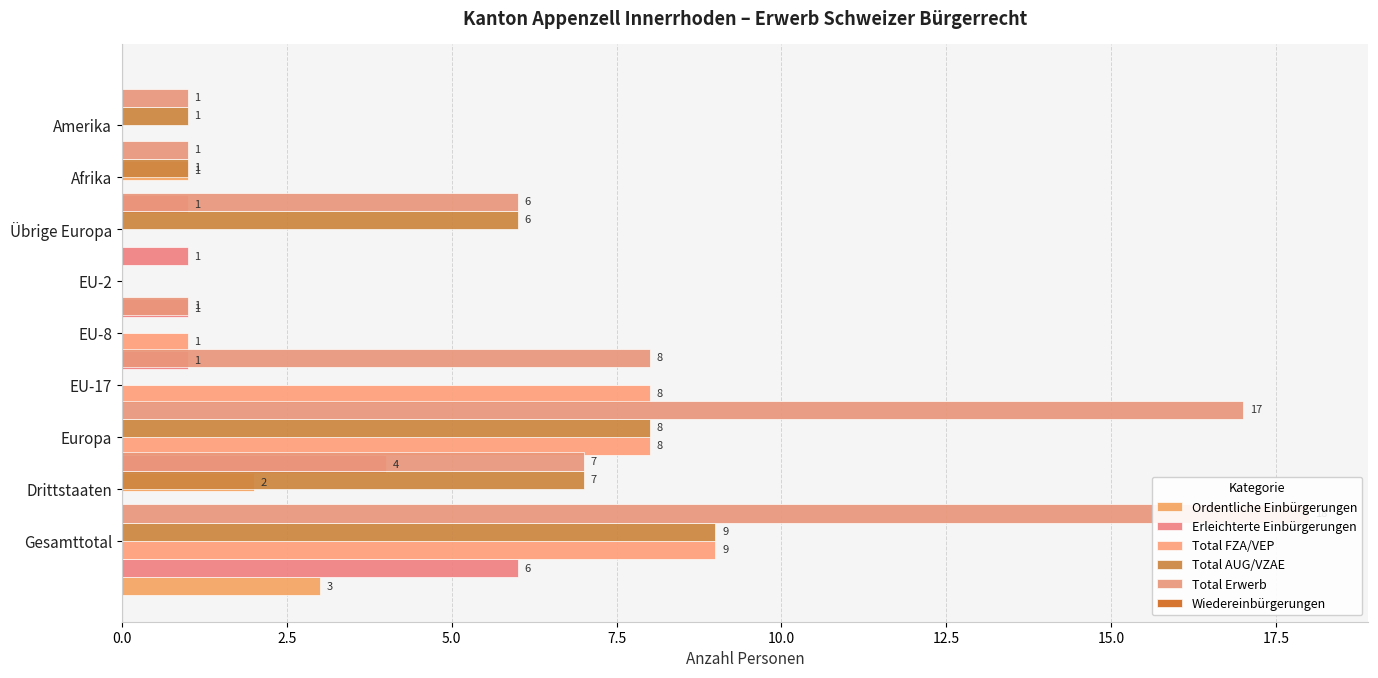

Rank the series by their maximum value, from highest to lowest.

Total Erwerb, Total FZA/VEP, Total AUG/VZAE, Erleichterte Einbürgerungen, Ordentliche Einbürgerungen, Wiedereinbürgerungen